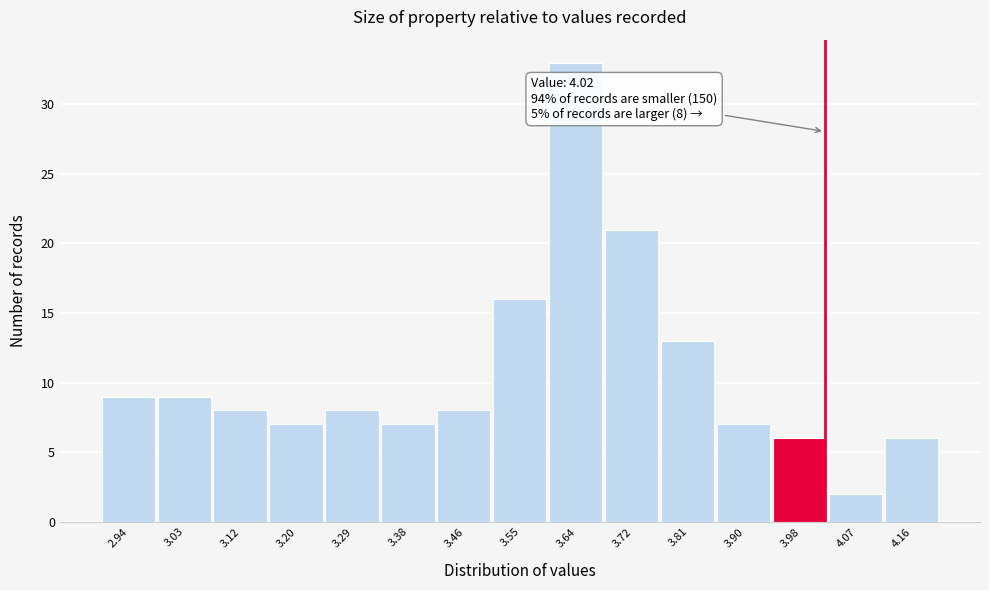

Which range on the x-axis has the tallest bar?

3.59 to 3.68